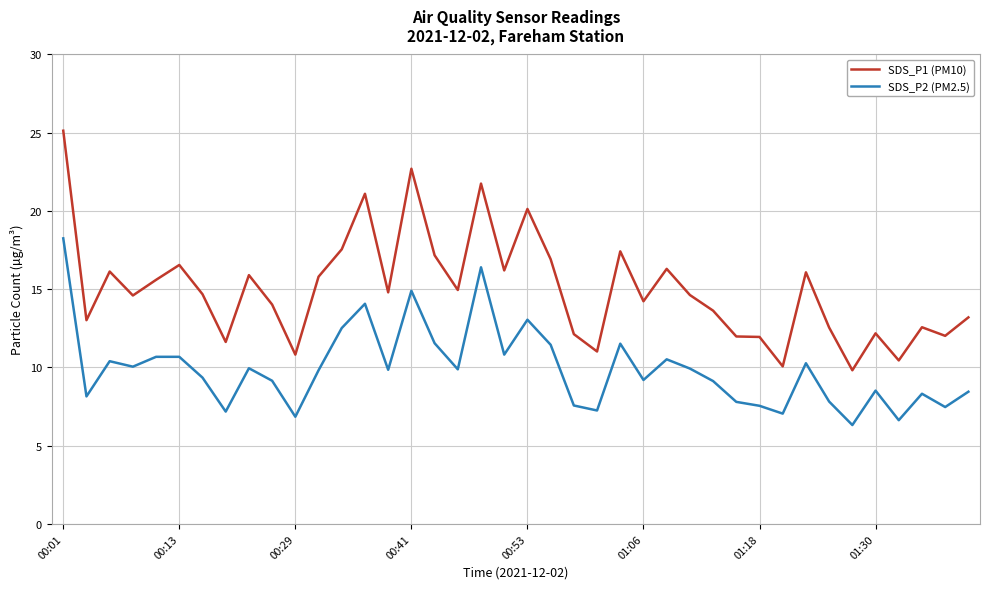

True or false: SDS_P2 (PM2.5) and SDS_P1 (PM10) intersect in this chart.

False